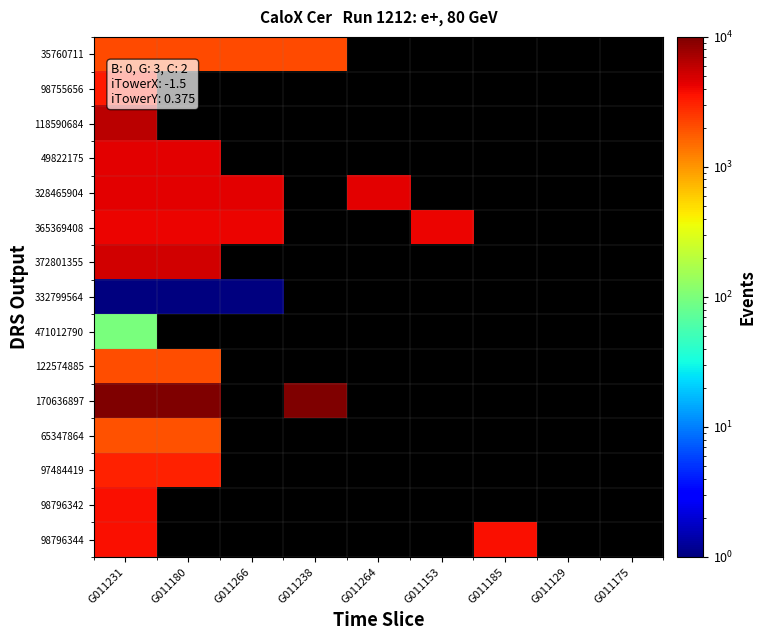

Rank the categories by 98755656 value from lowest to highest.

G011231, G011180, G011266, G011238, G011264, G011153, G011185, G011129, G011175